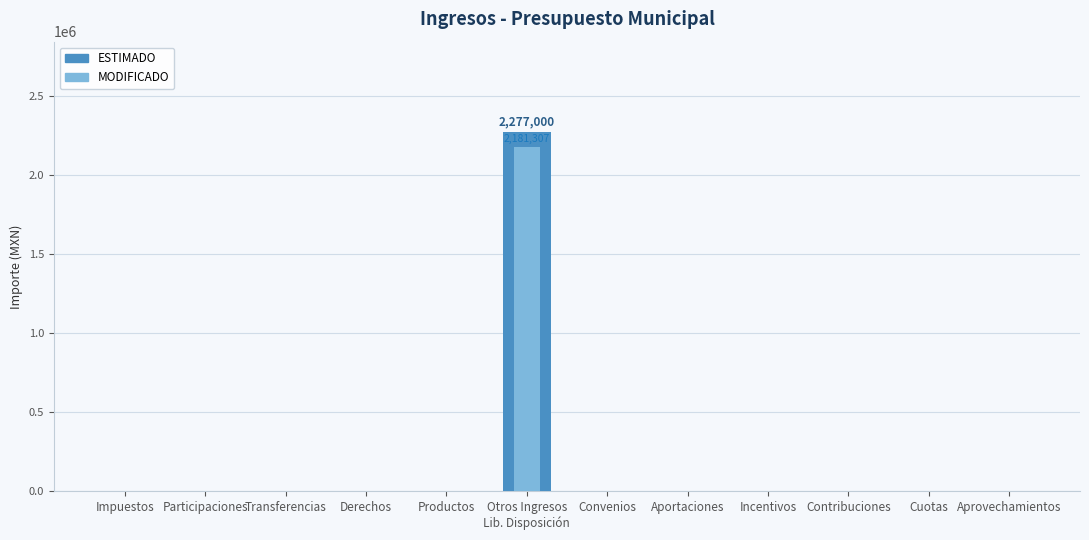

How many groups of bars are there?

12